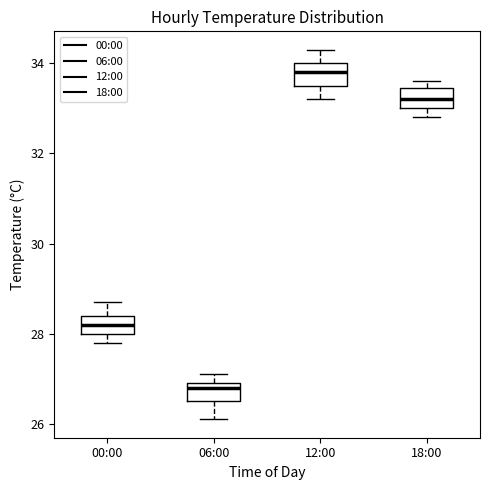

Which box's median line is the highest?

12:00